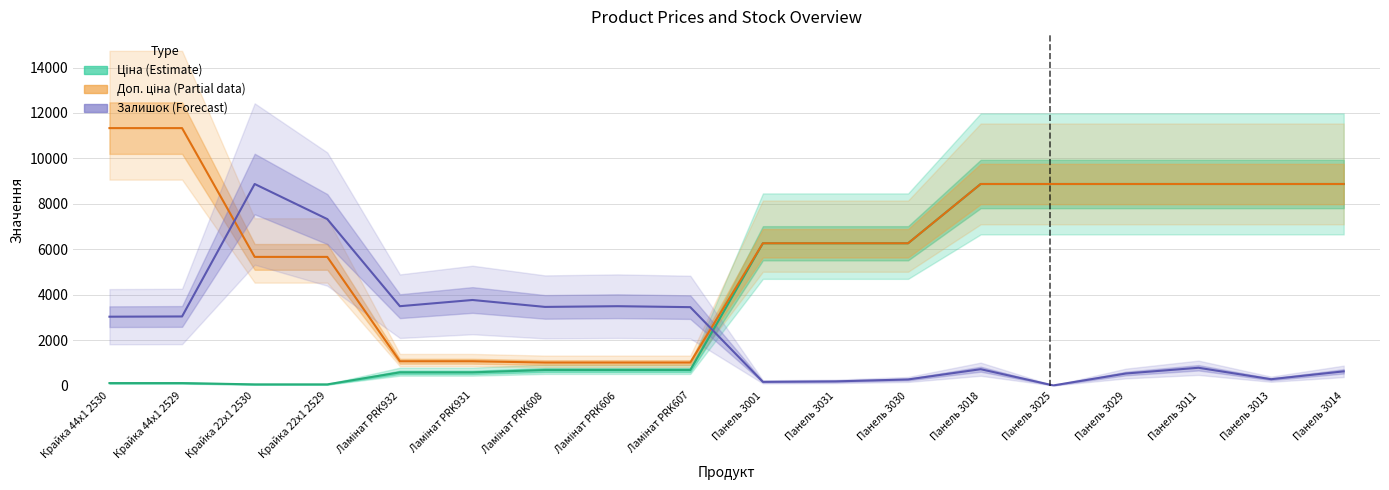

What is the average value of the Залишок series?

2420.8